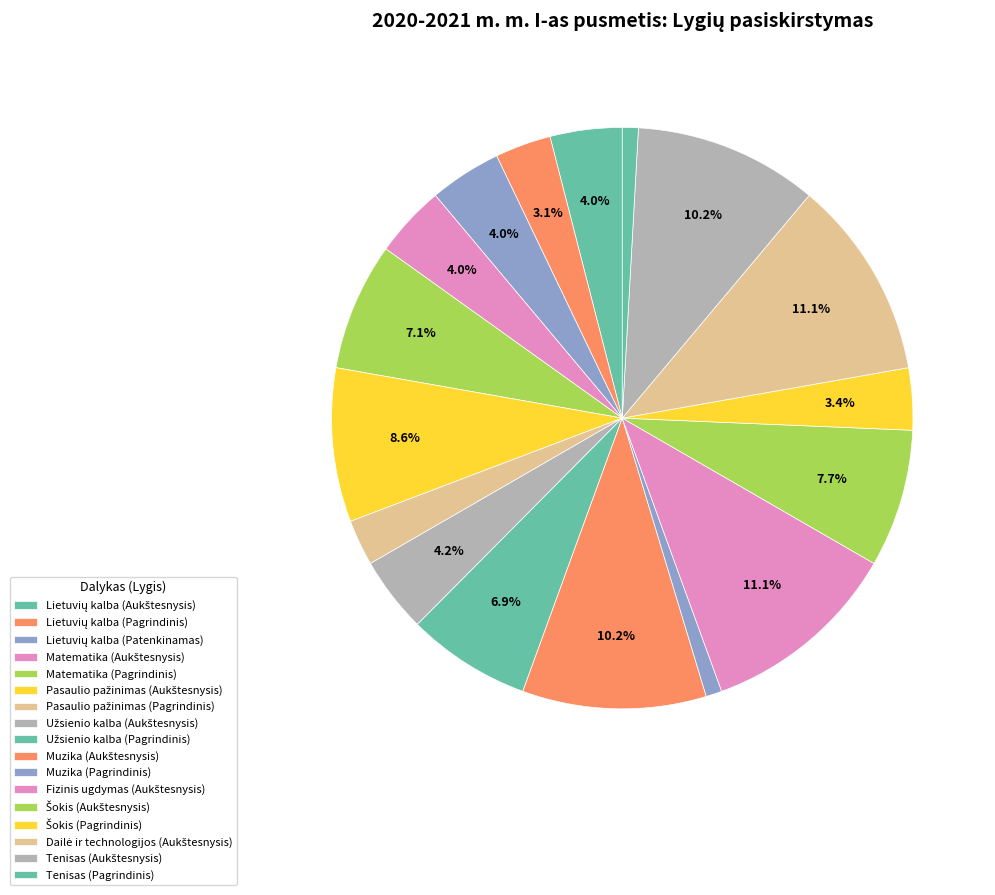

Which slice is the largest?

Fizinis ugdymas (Aukštesnysis)